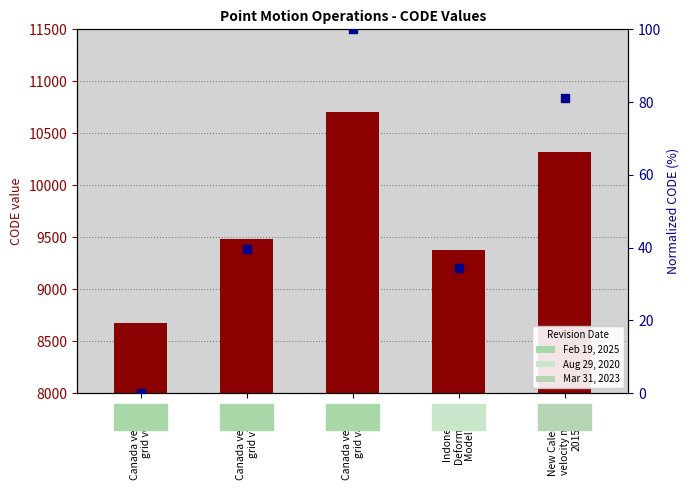

Which series contains the highest Y value?

CODE